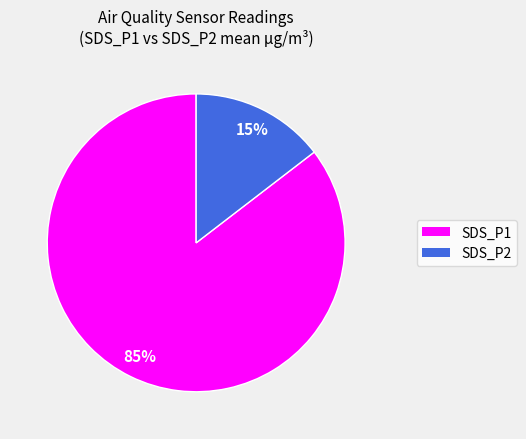

How many segments does this pie chart have?

2